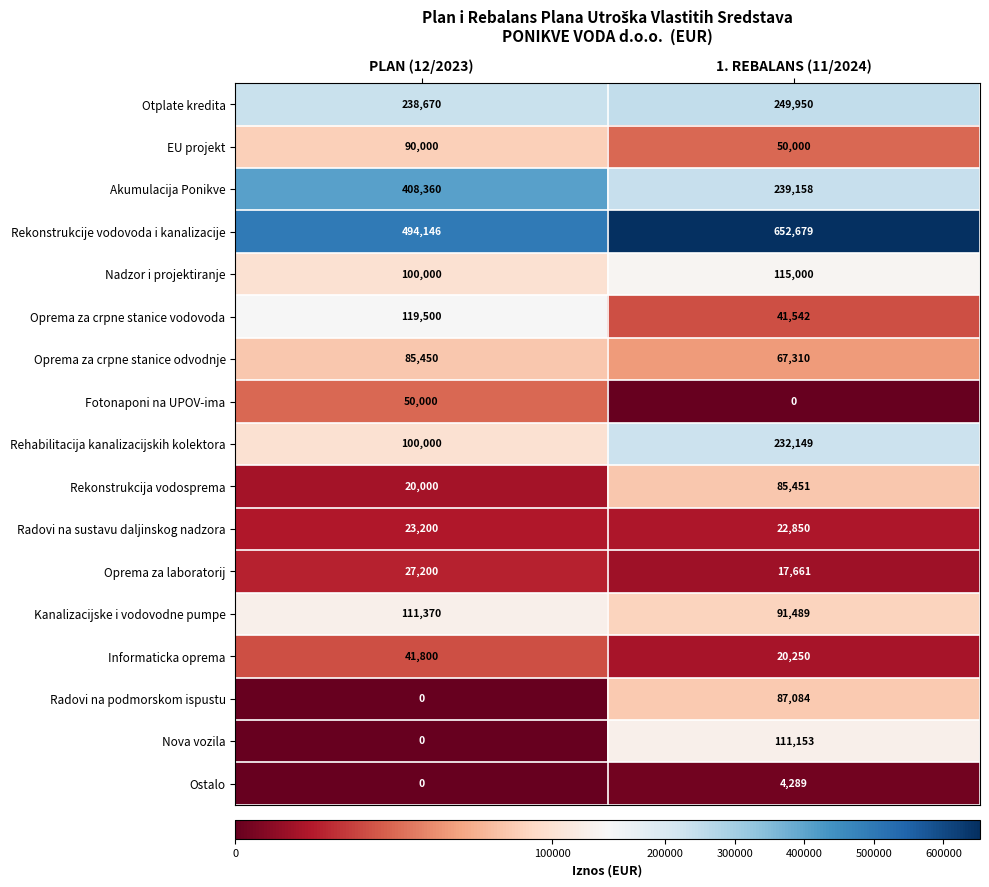

How many categories are shown in the chart?

2